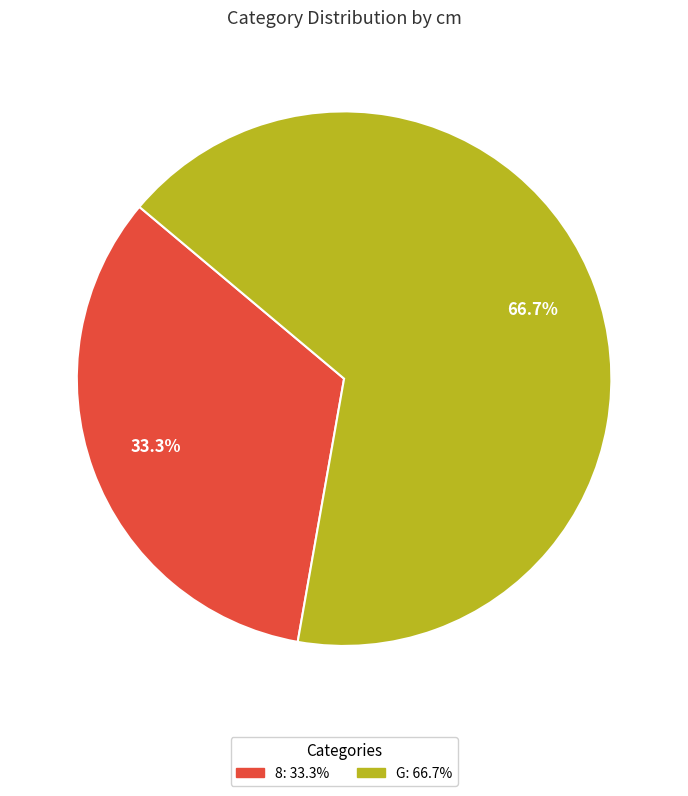

Rank the categories by value from lowest to highest.

8, G